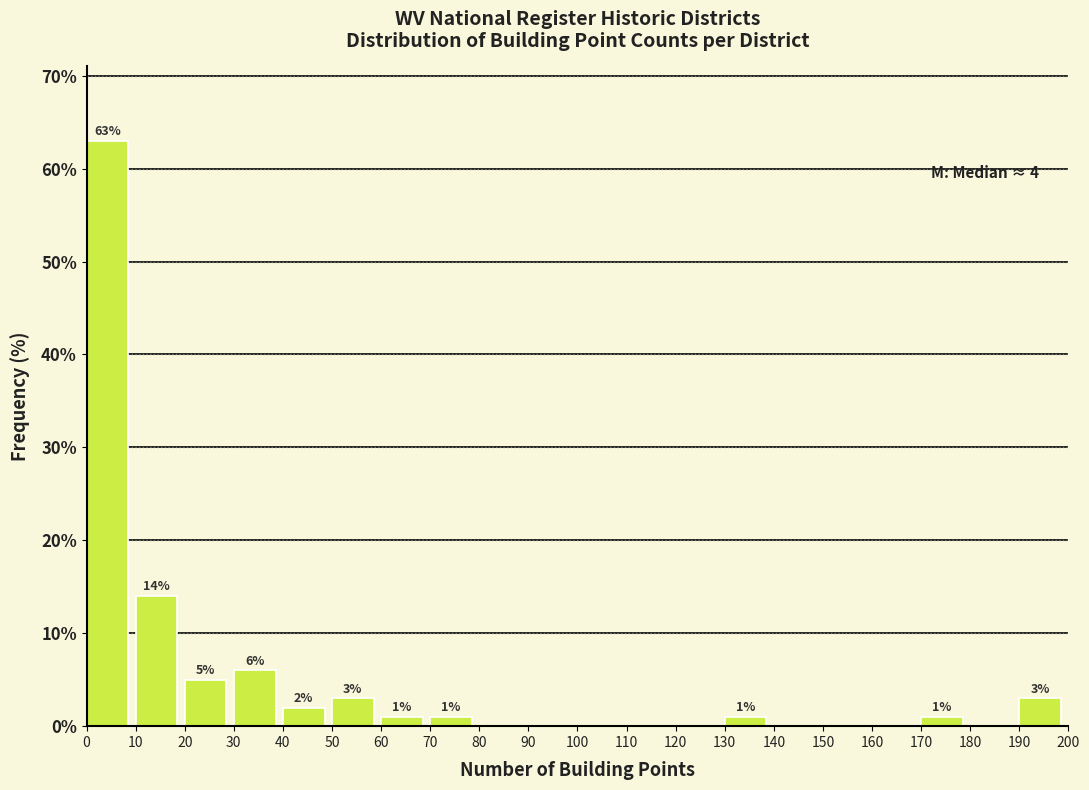

Over which range of the x-axis is the bar tallest?

0 to 10